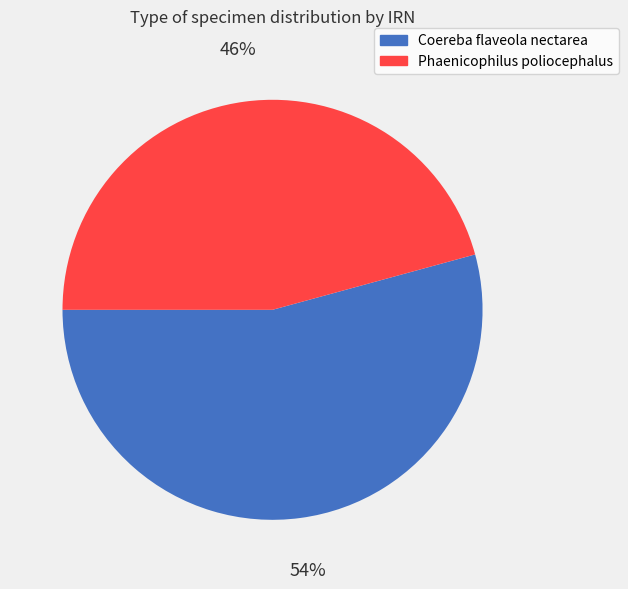

Is it true that Coereba flaveola nectarea is 54% of the pie?

True